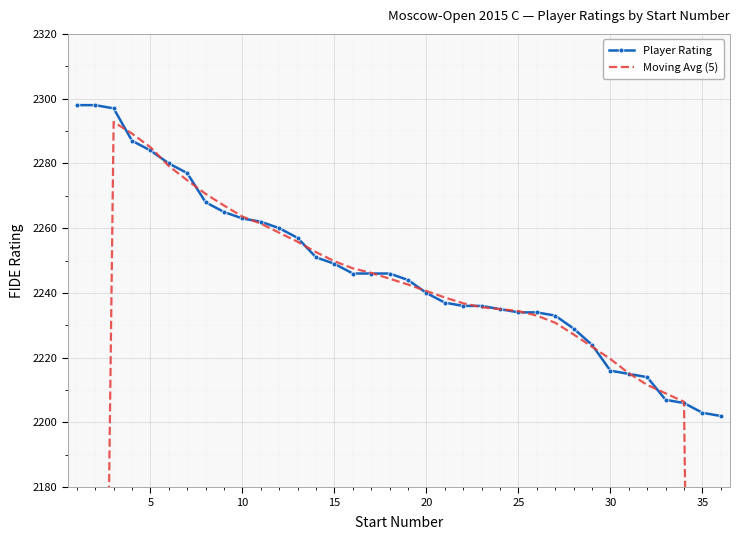

How many lines are shown in the chart?

2